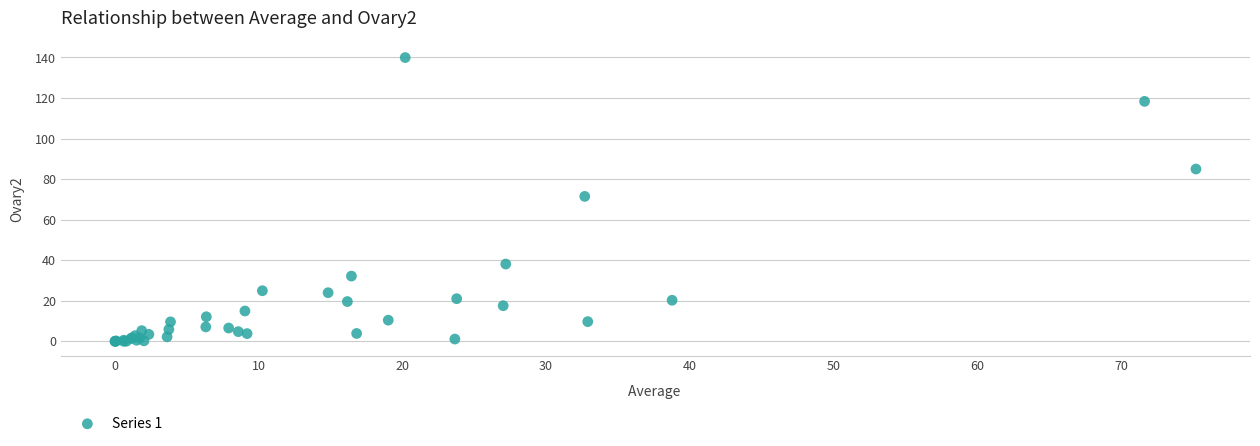

What Y value in the scatter plot is closest to 69?

71.5